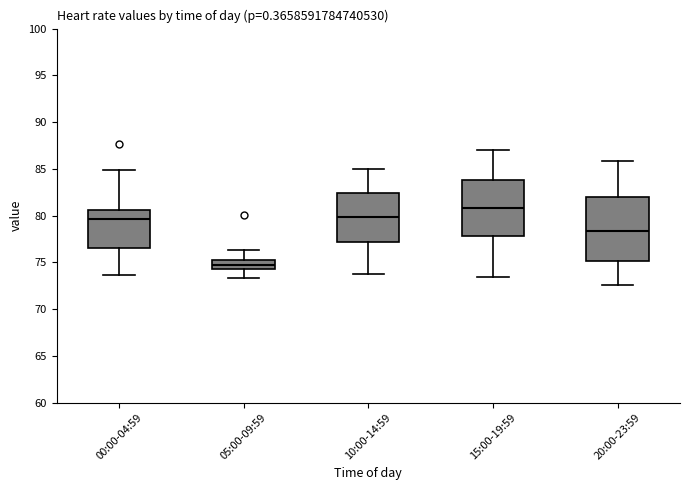

Which box is the tallest, from its lower edge to its upper edge?

20:00-23:59